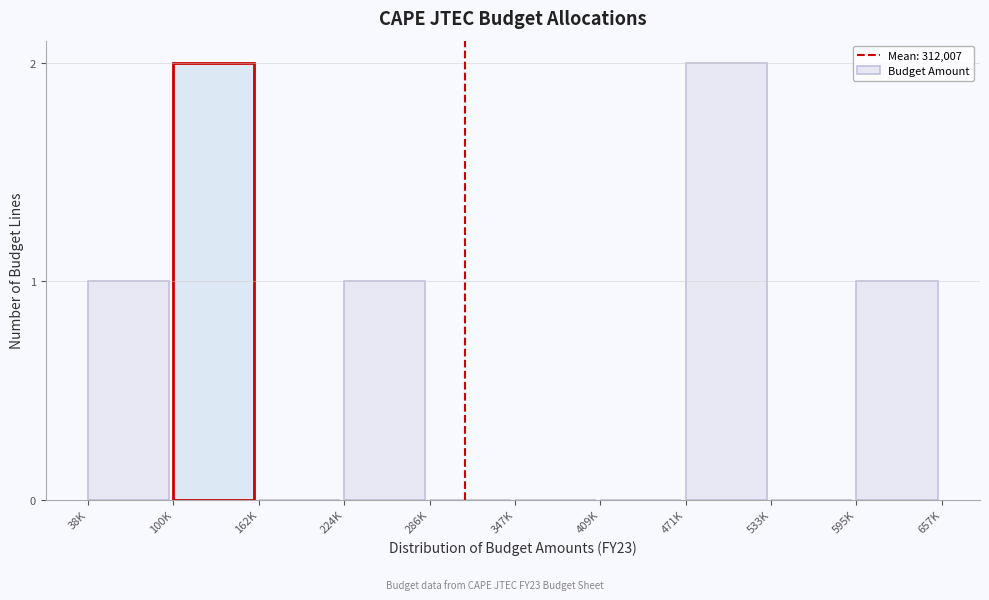

Reading left to right, list all the values displayed in this chart.

38K=1	100K=2	162K=0	224K=1	286K=0	347K=0	409K=0	471K=2	533K=0	595K=1